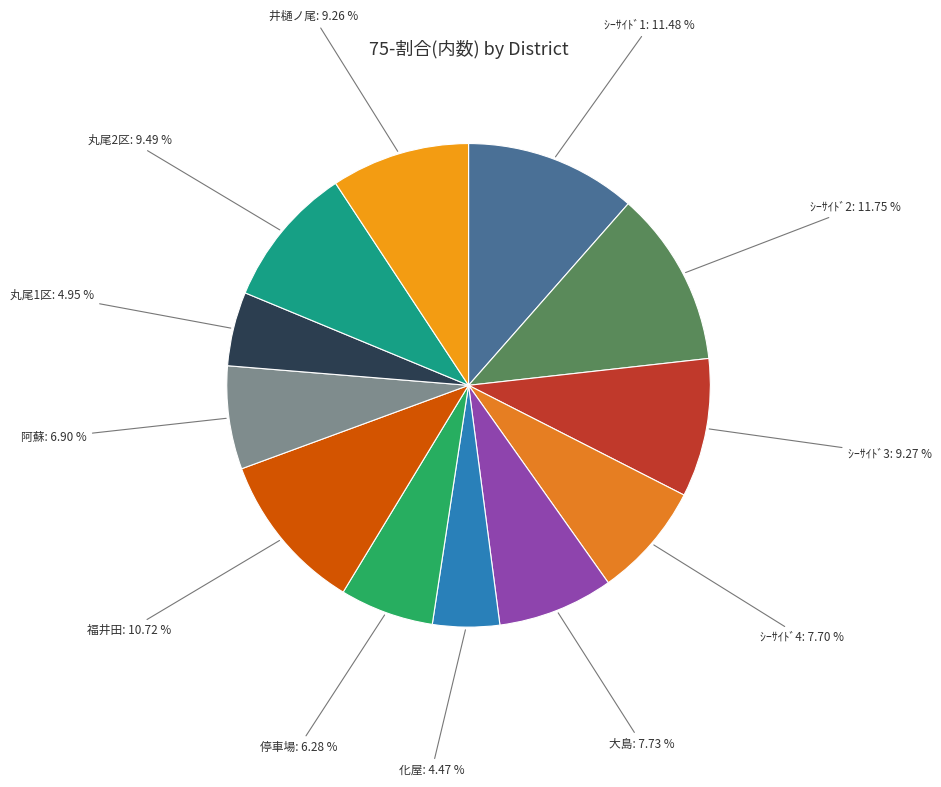

Combined, what portion of the pie is ｼｰｻｲﾄﾞ3 and 化屋?

13.7%